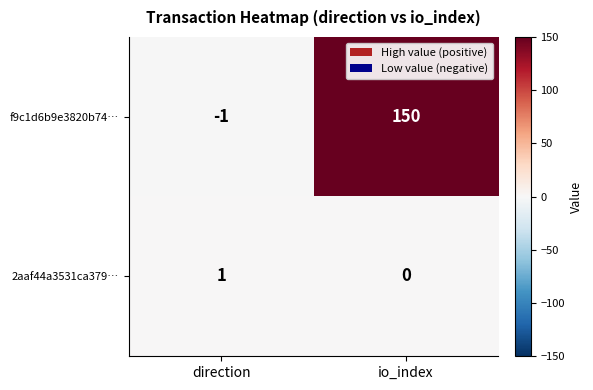

What is the sum of all f9c1d6b9e3820b74… values?

149